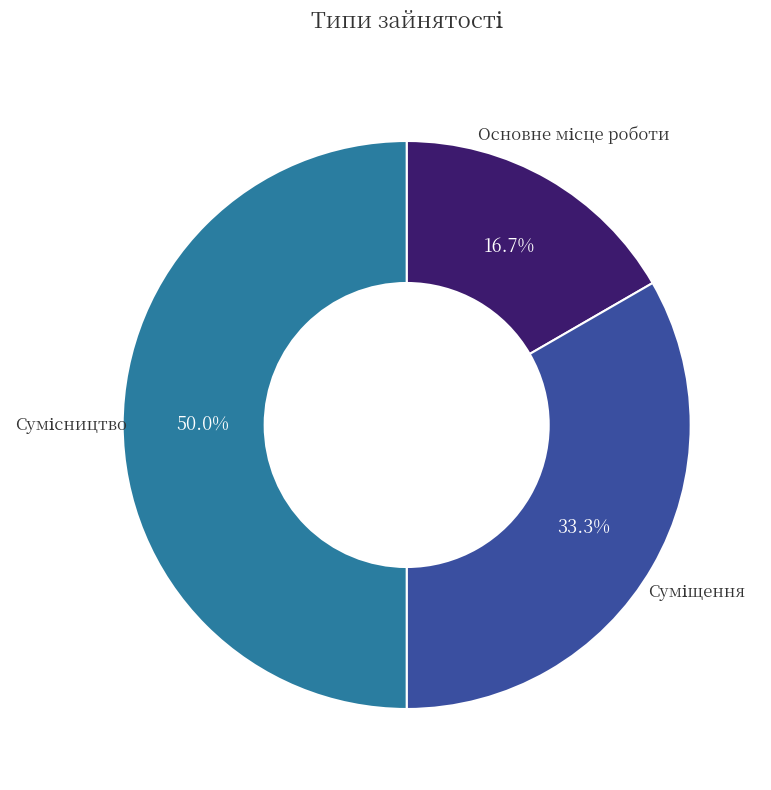

True or false: Основне місце роботи accounts for 29% of the total.

False